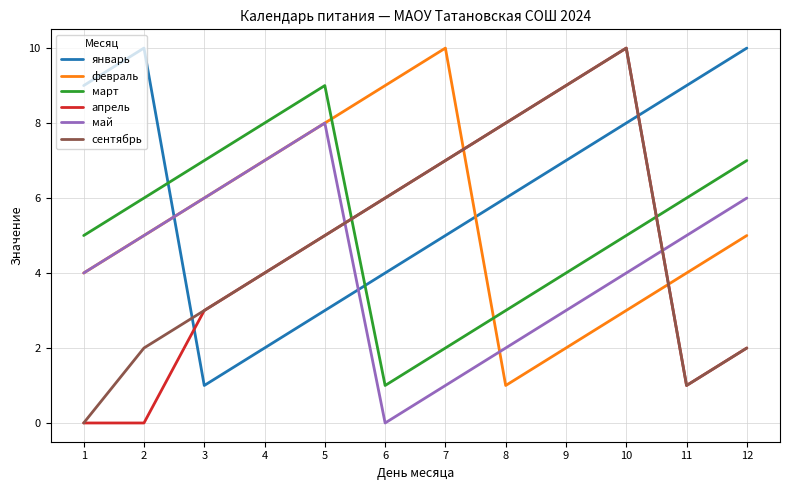

At which label does февраль reach its peak?

7